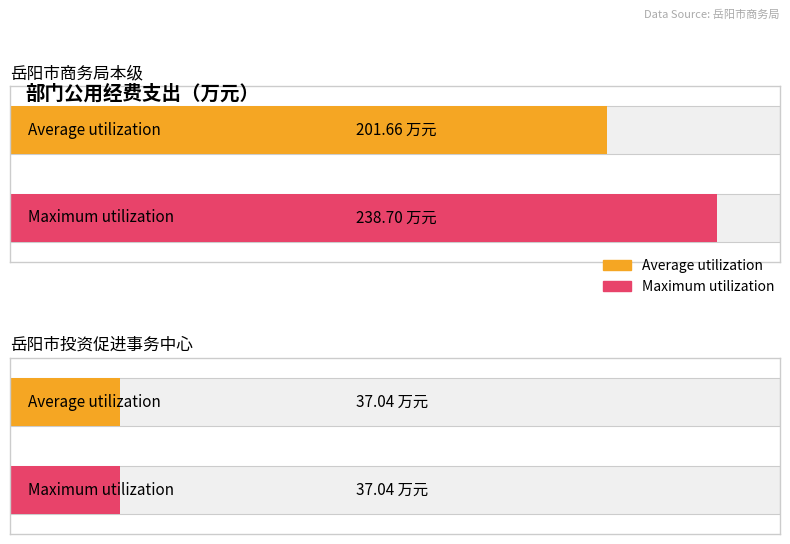

At which category is the sum across all series the highest?

岳阳市商务局本级